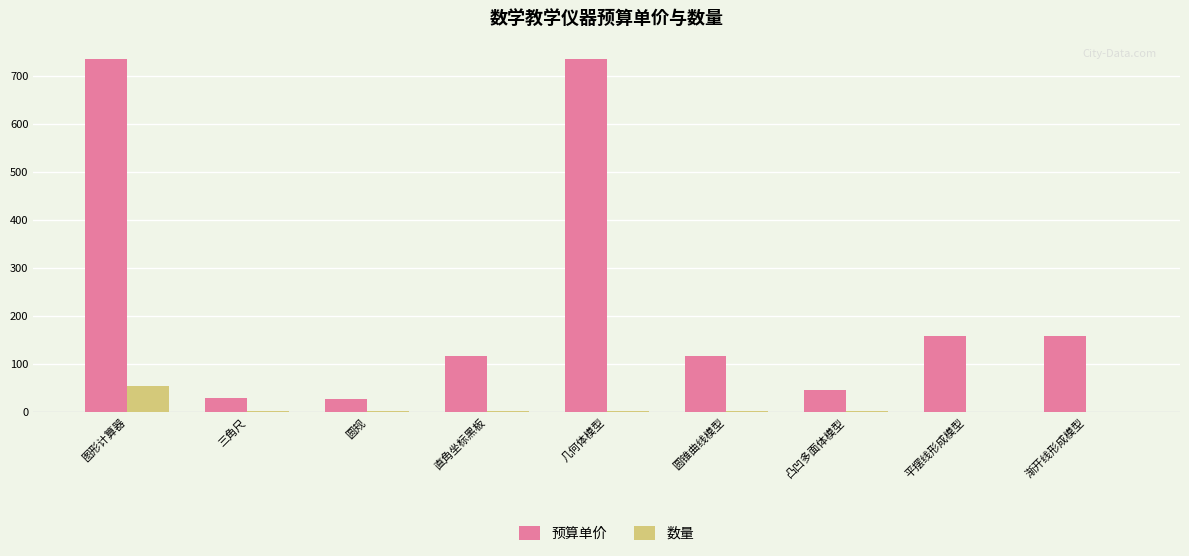

What is the maximum value for 预算单价?

735